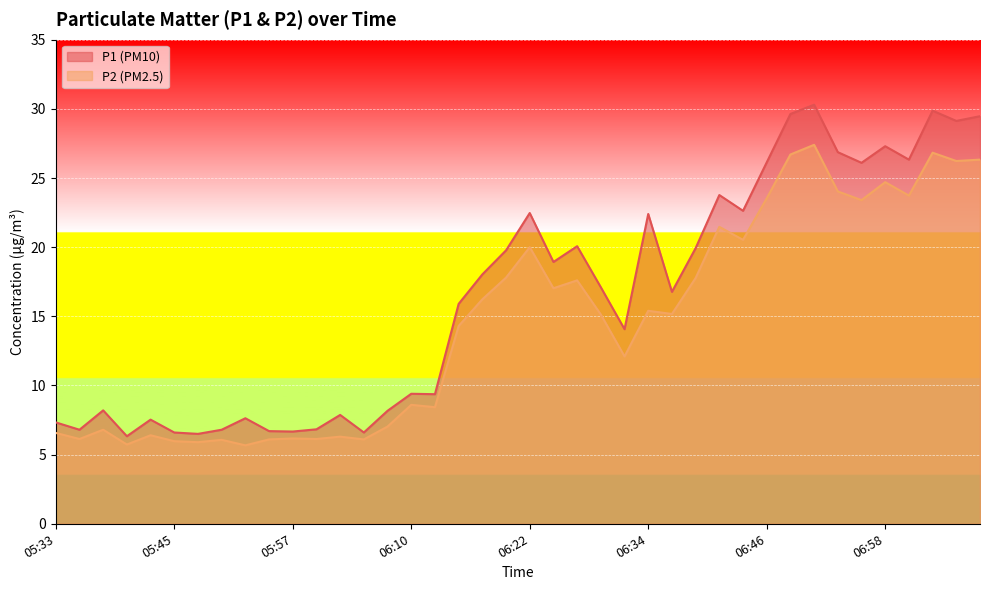

What position from the left is 06:10?

16